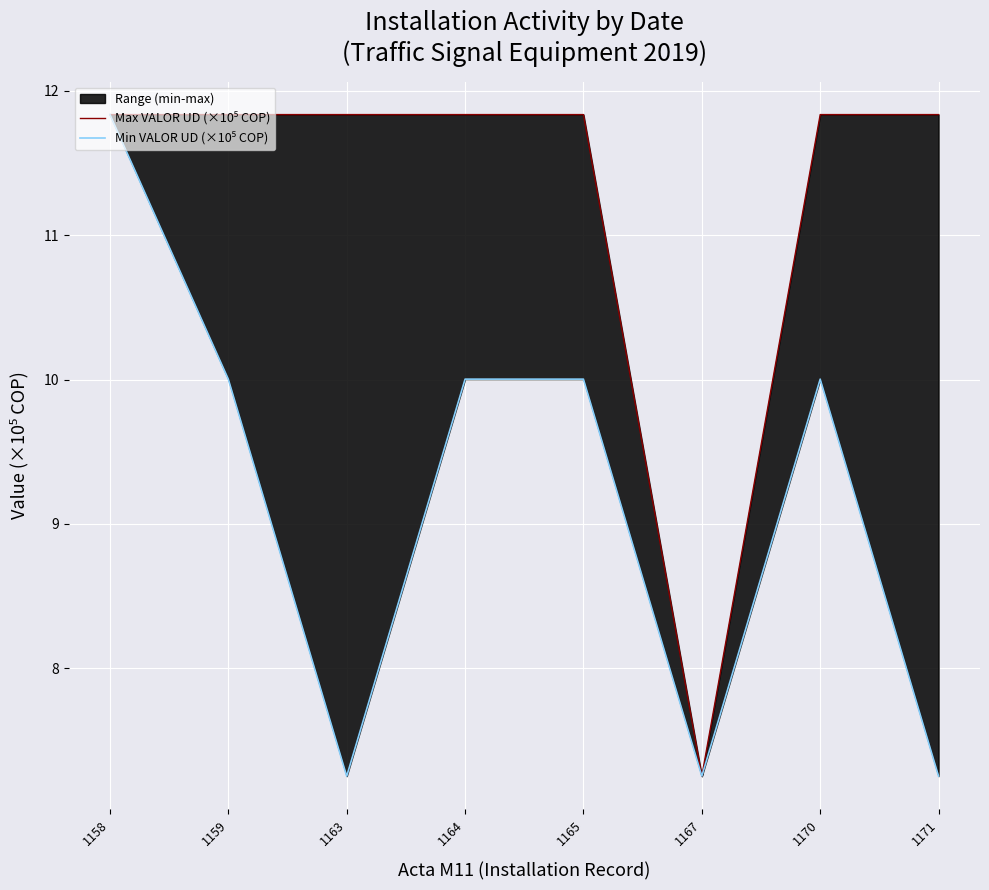

At which label does Max VALOR UD (×10⁵ COP) first exceed 11?

1158